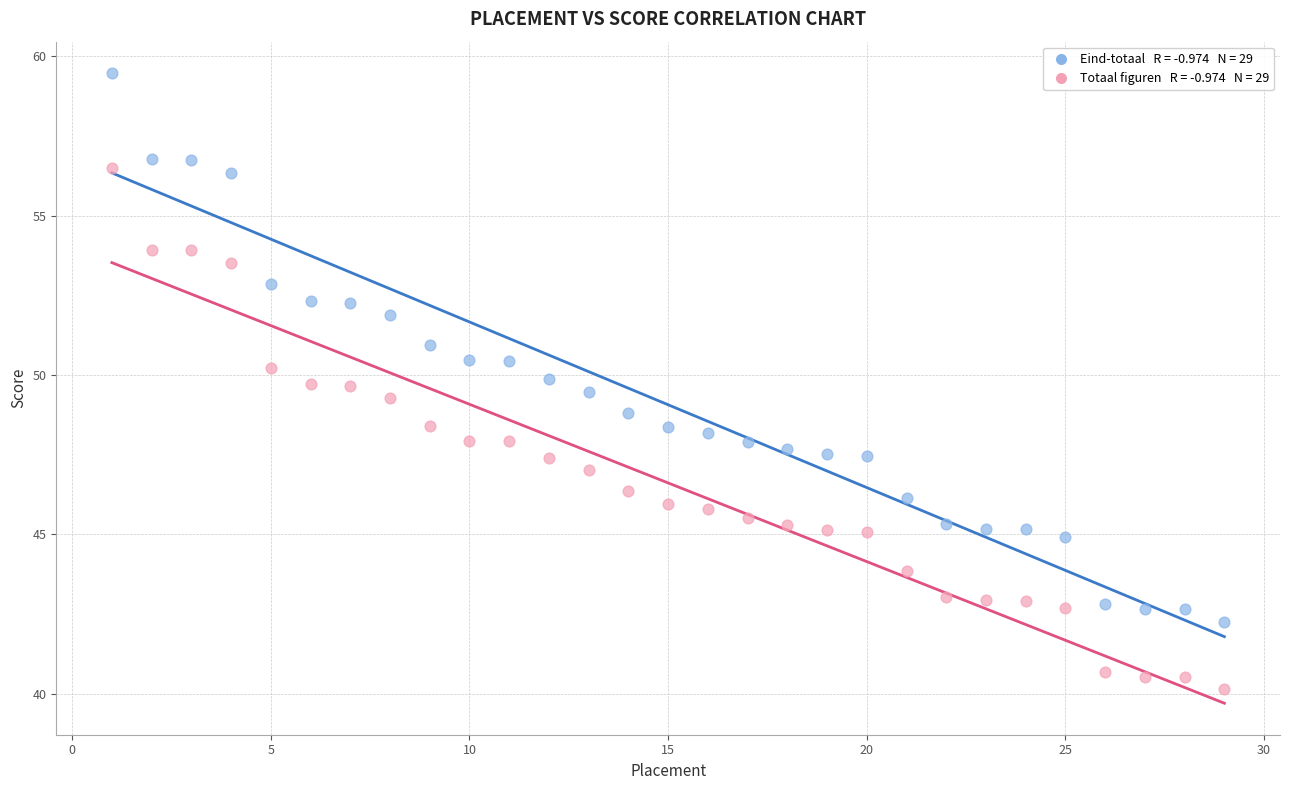

Across all data points, what is the range of X values (max minus min)?

28.0